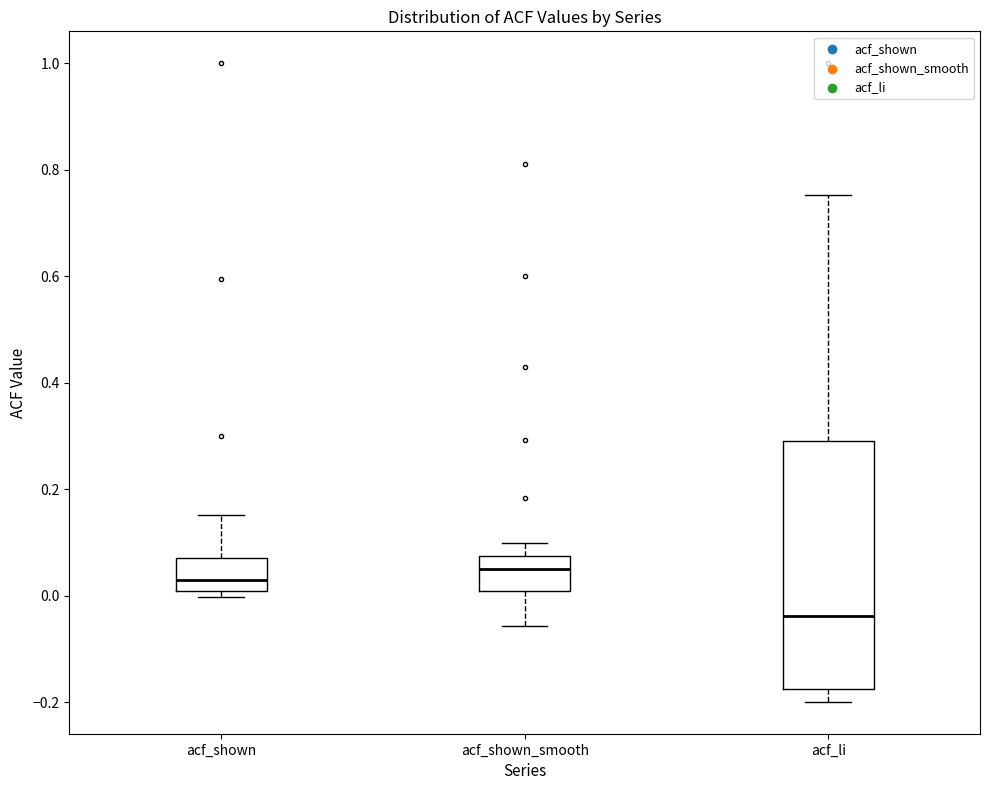

Which box has the lowest median line?

acf_li